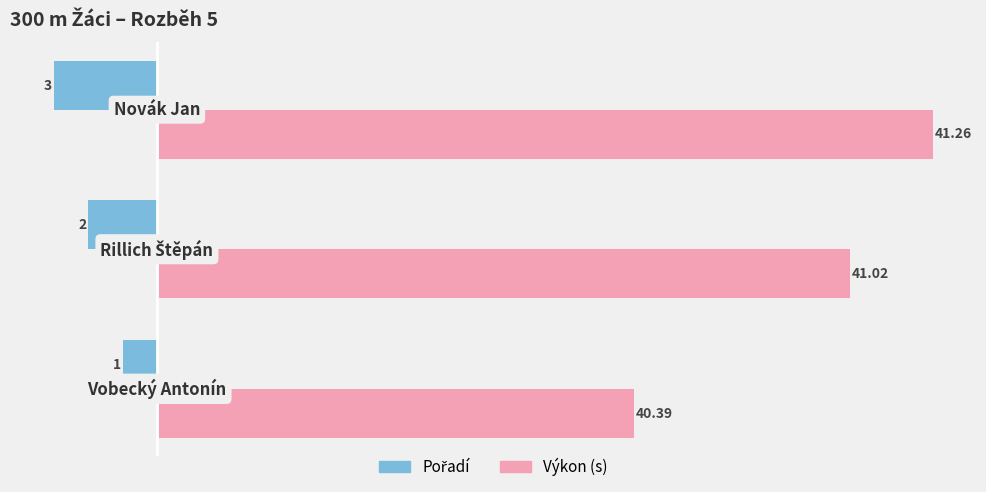

Does the chart contain any negative values?

Yes